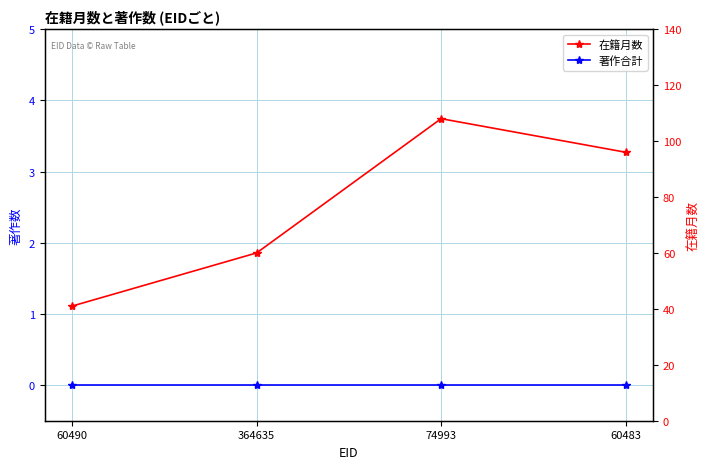

What is the total value across all series at 60490?

41